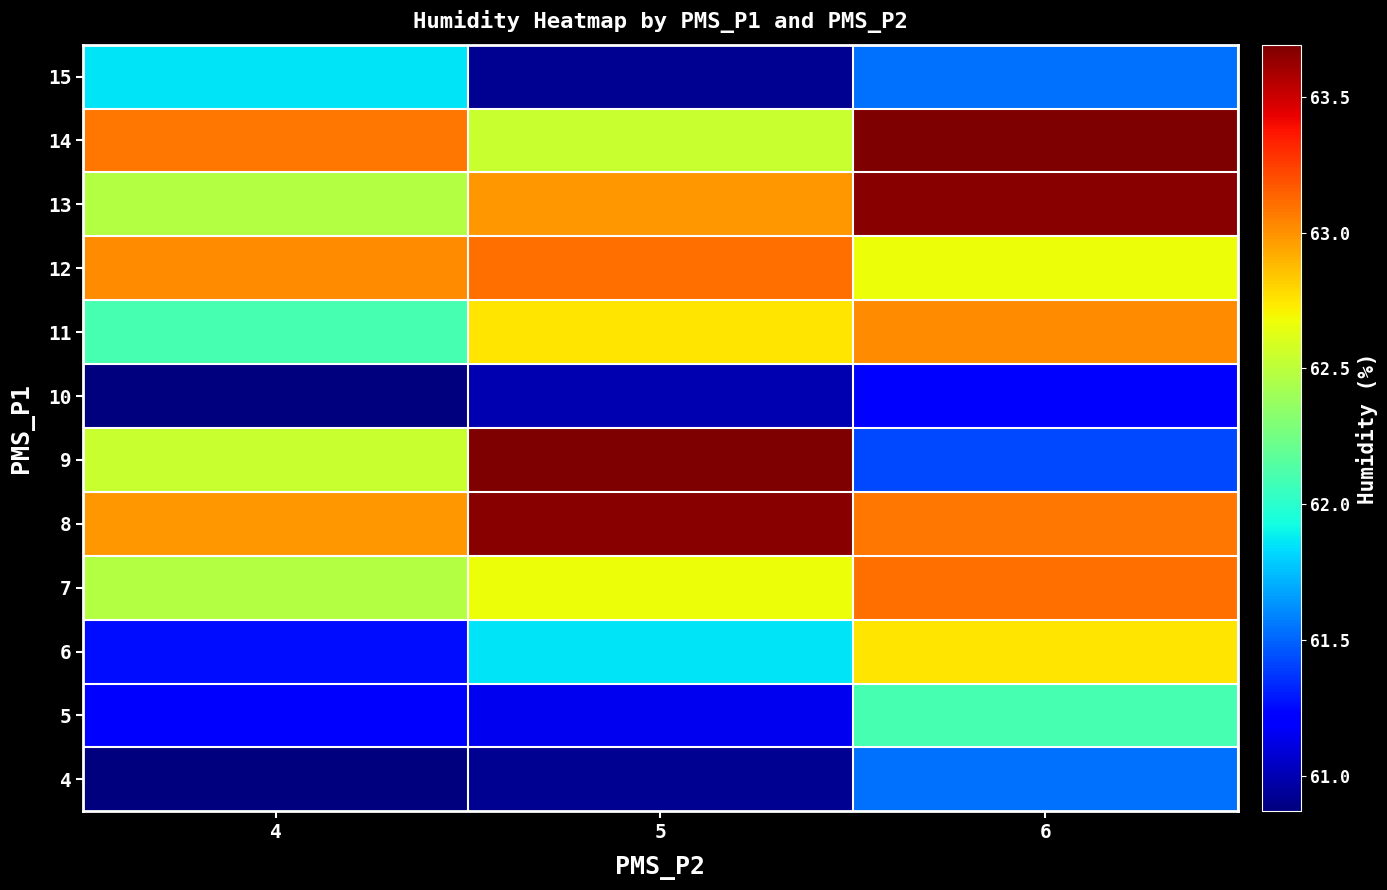

At which category is the sum across all series the highest?

6